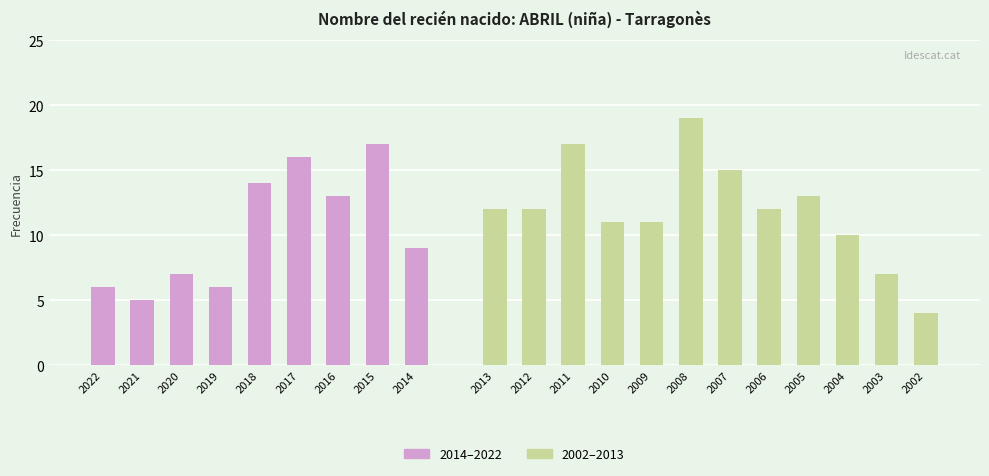

The value at 2010 is 11. True or false?

True